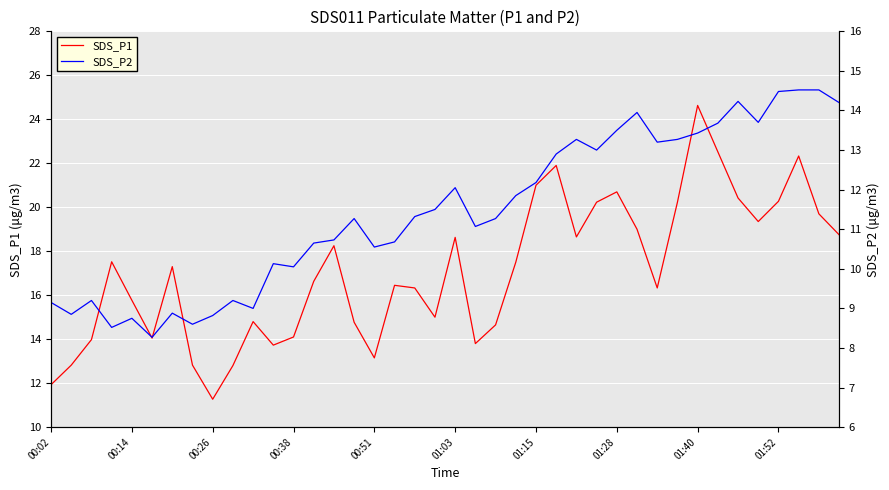

What is the minimum value for SDS_P1?

11.3